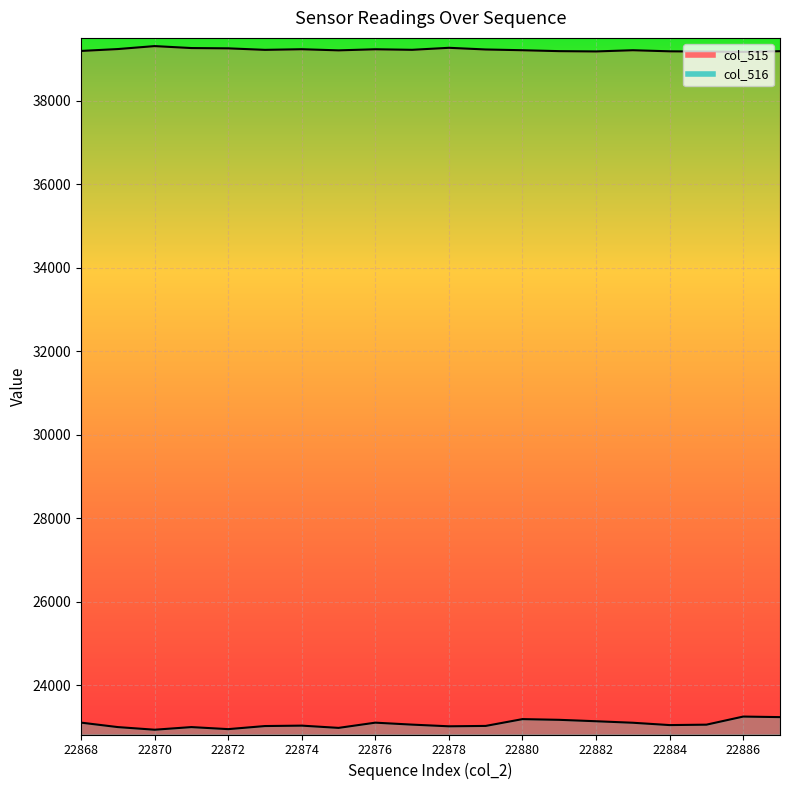

True or false: col_516 and col_515 cross at least once.

False